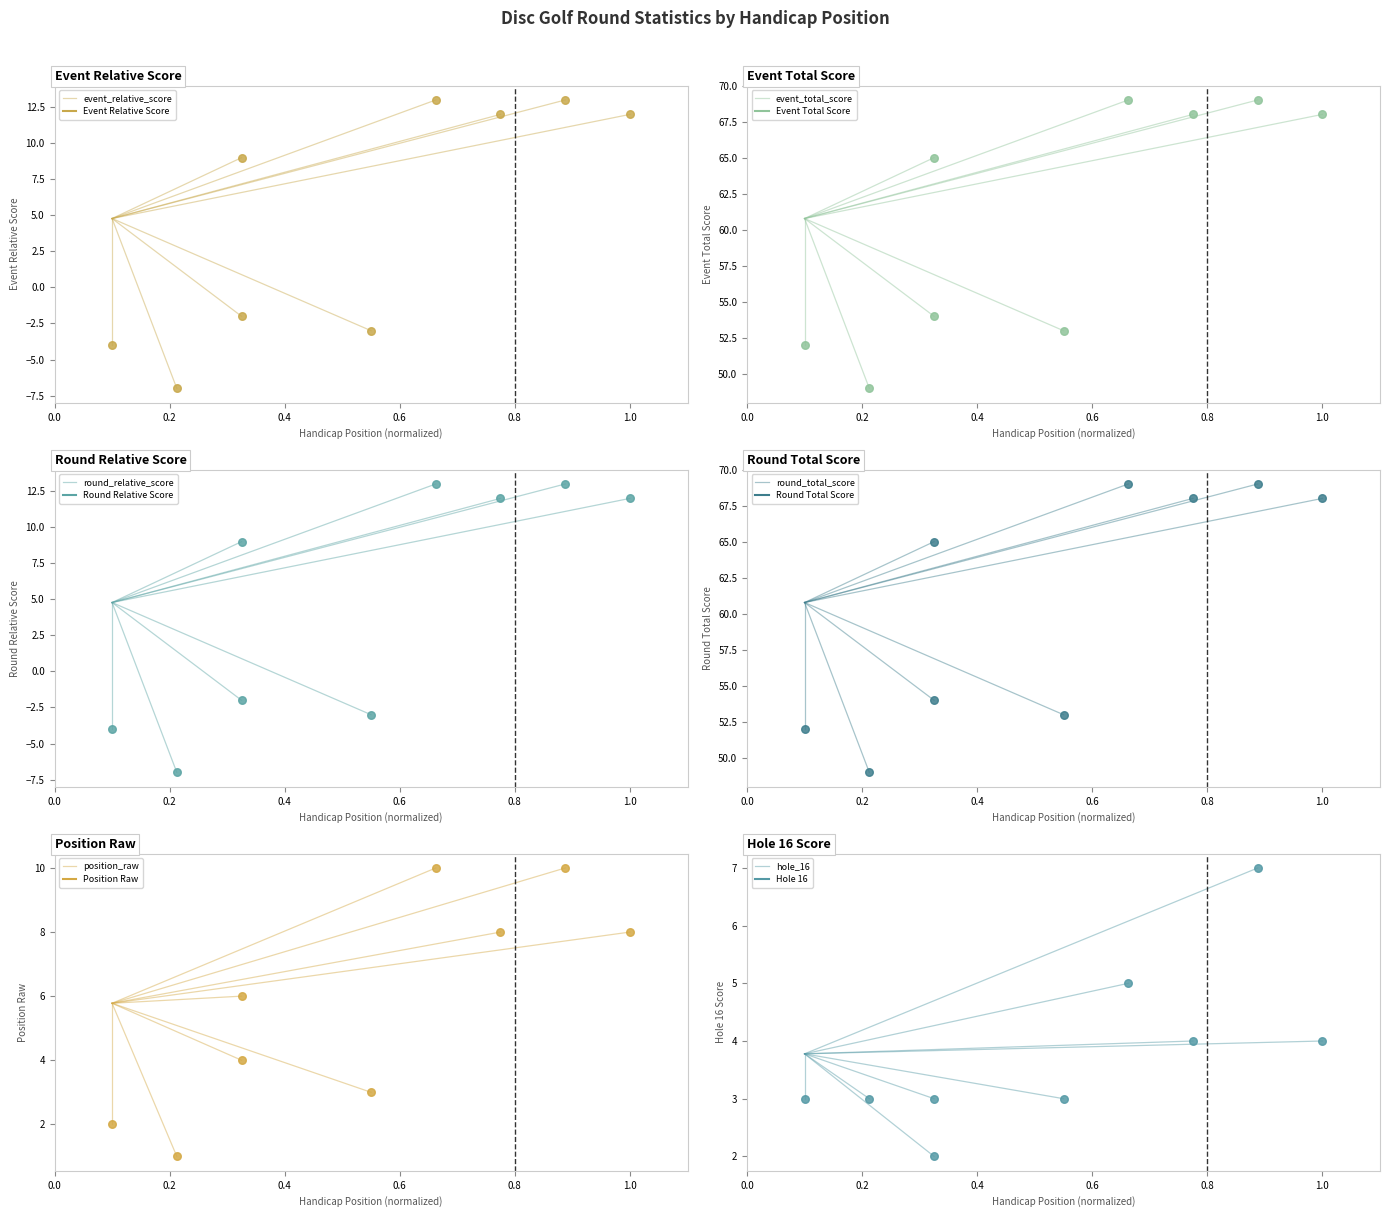

Which series contains the lowest Y value?

event_relative_score